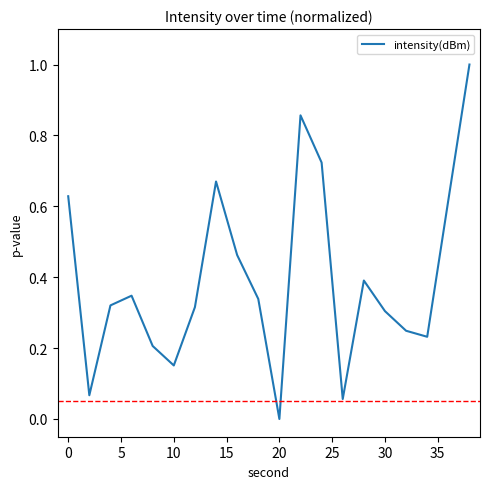

How many lines are shown in the chart?

1